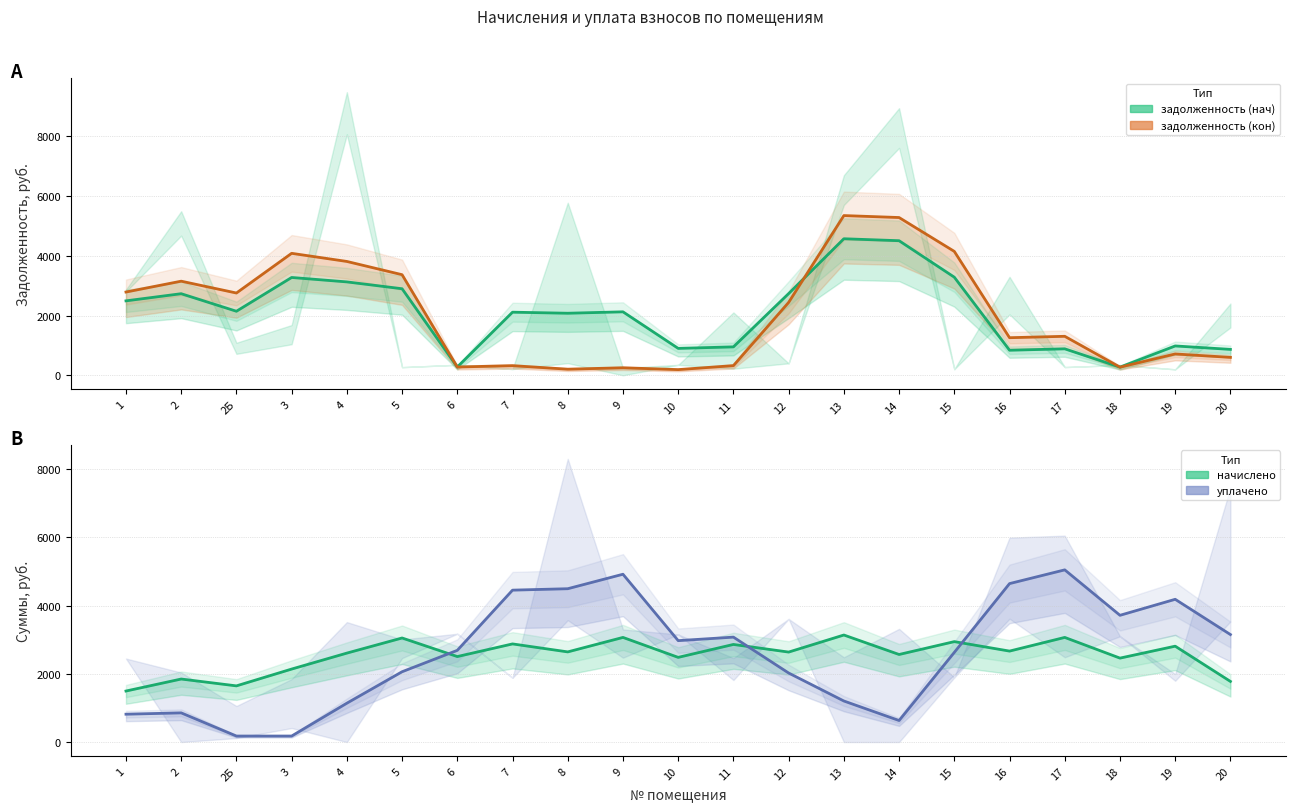

What is the maximum value shown in the chart?

5345.4